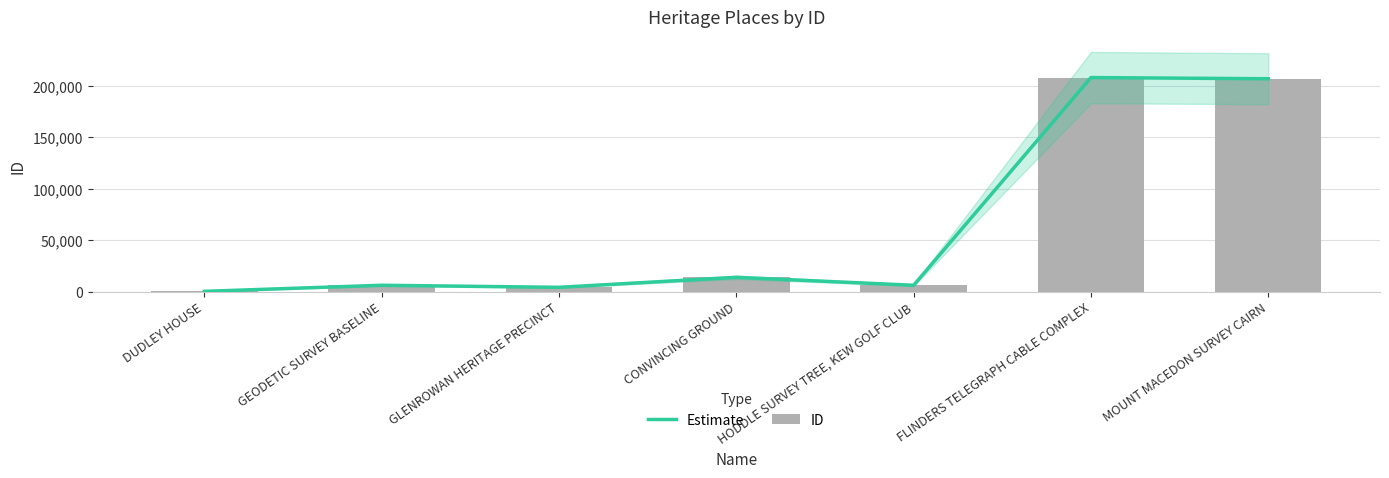

Reading left to right, list all the values displayed in this chart.

Estimate: DUDLEY HOUSE=146	GEODETIC SURVEY BASELINE=6068	GLENROWAN HERITAGE PRECINCT=4073	CONVINCING GROUND=13797	HODDLE SURVEY TREE, KEW GOLF CLUB=6049	FLINDERS TELEGRAPH CABLE COMPLEX=208208	MOUNT MACEDON SURVEY CAIRN=207061
ID: DUDLEY HOUSE=146	GEODETIC SURVEY BASELINE=6068	GLENROWAN HERITAGE PRECINCT=4073	CONVINCING GROUND=13797	HODDLE SURVEY TREE, KEW GOLF CLUB=6049	FLINDERS TELEGRAPH CABLE COMPLEX=208208	MOUNT MACEDON SURVEY CAIRN=207061